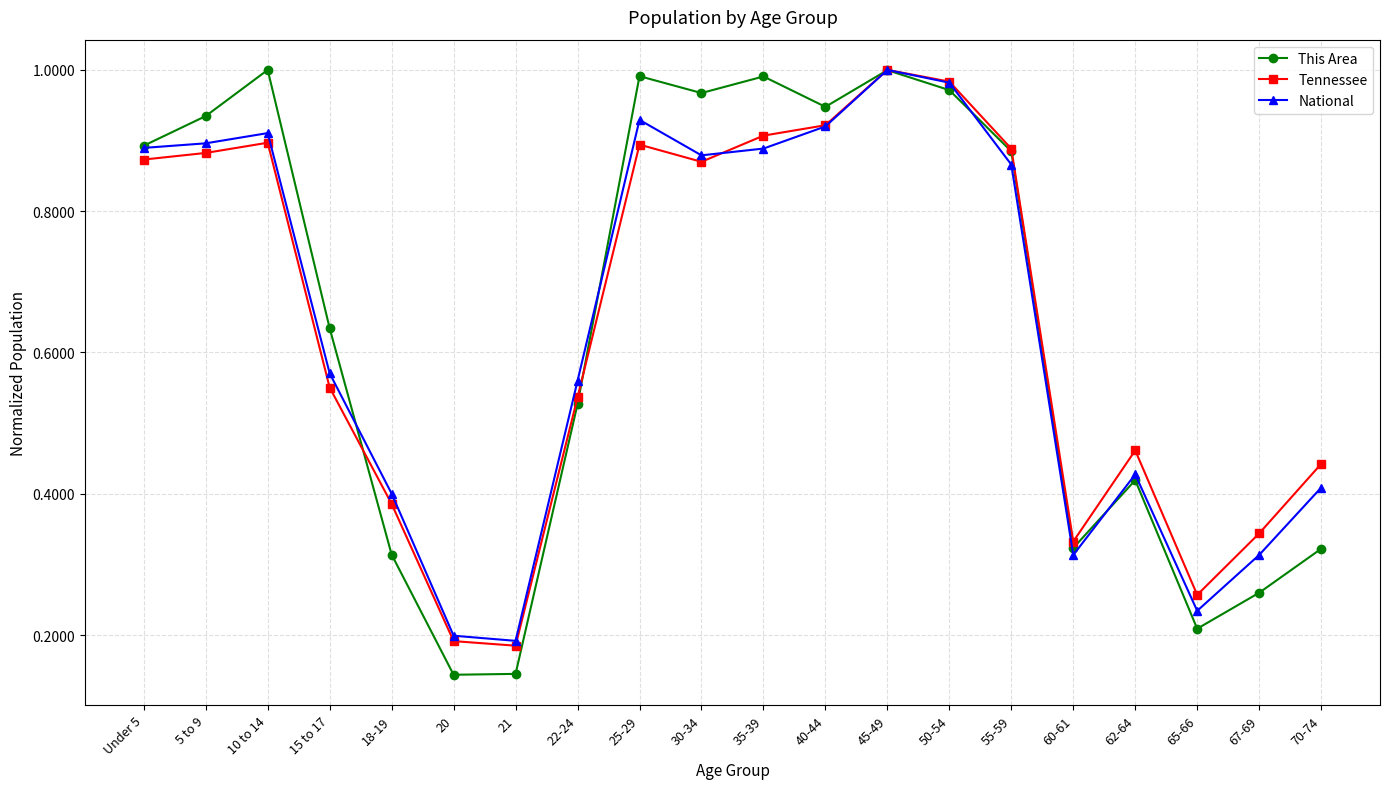

What is the label of the 5th point from the left?

18-19